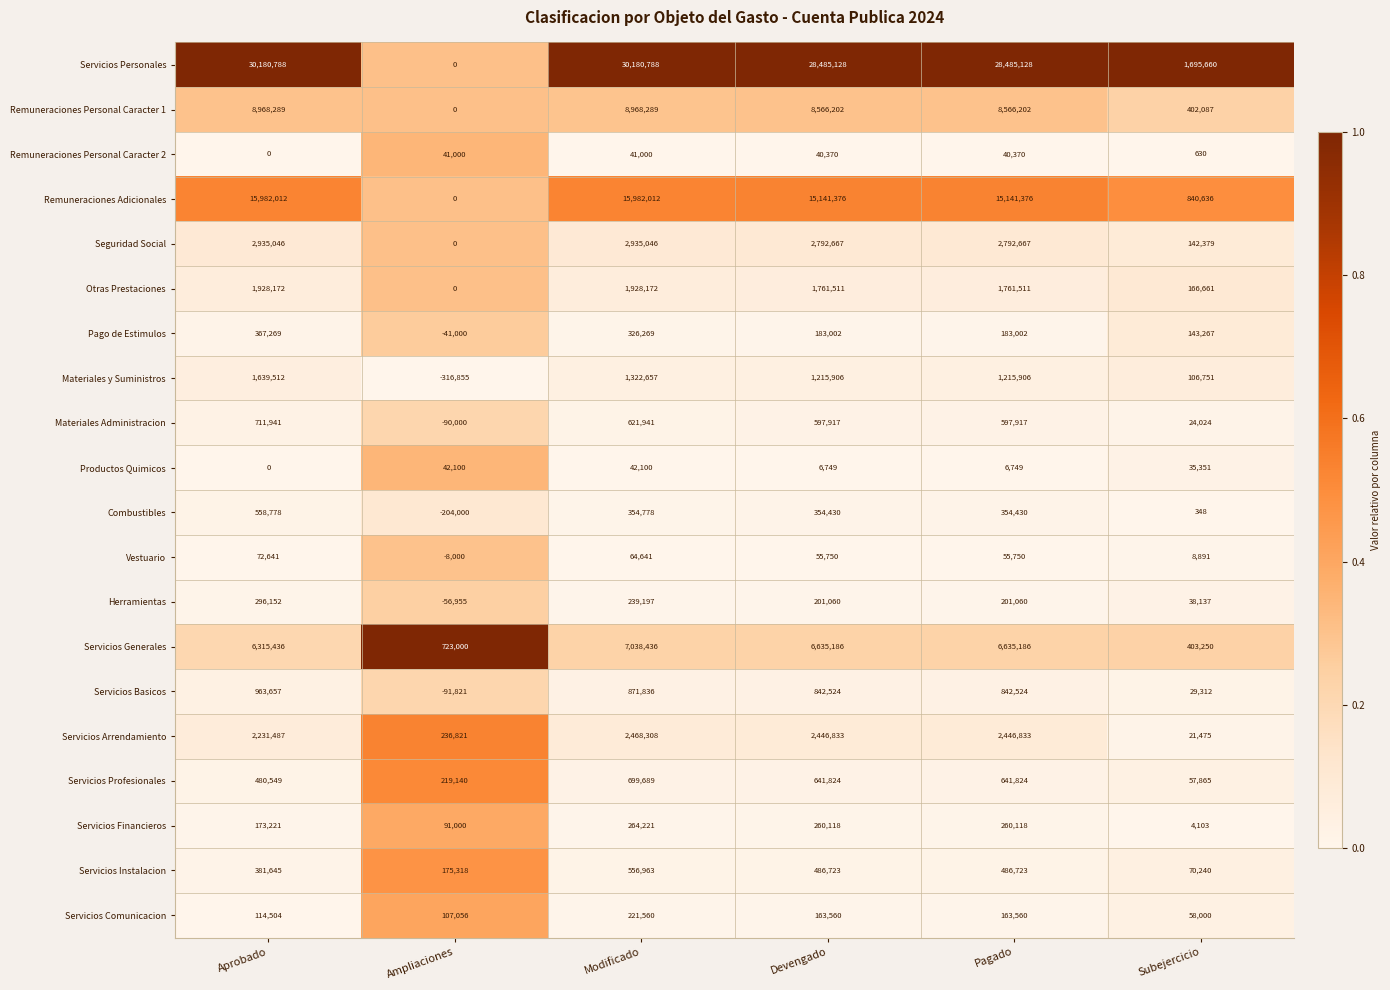

At which category does the chart reach its minimum across all series?

Ampliaciones